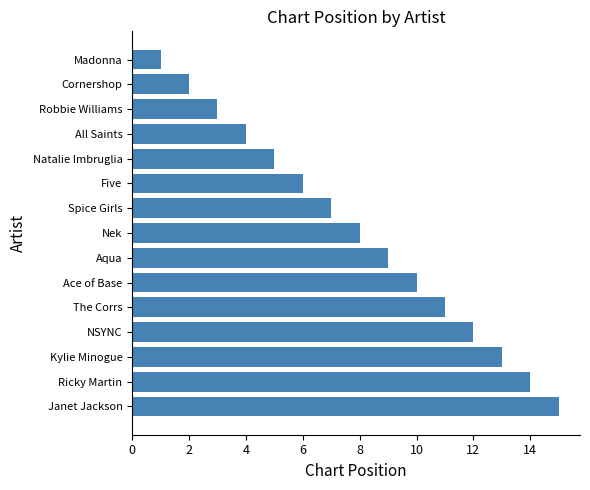

The chart shows a value of 21 at NSYNC. True or false?

False